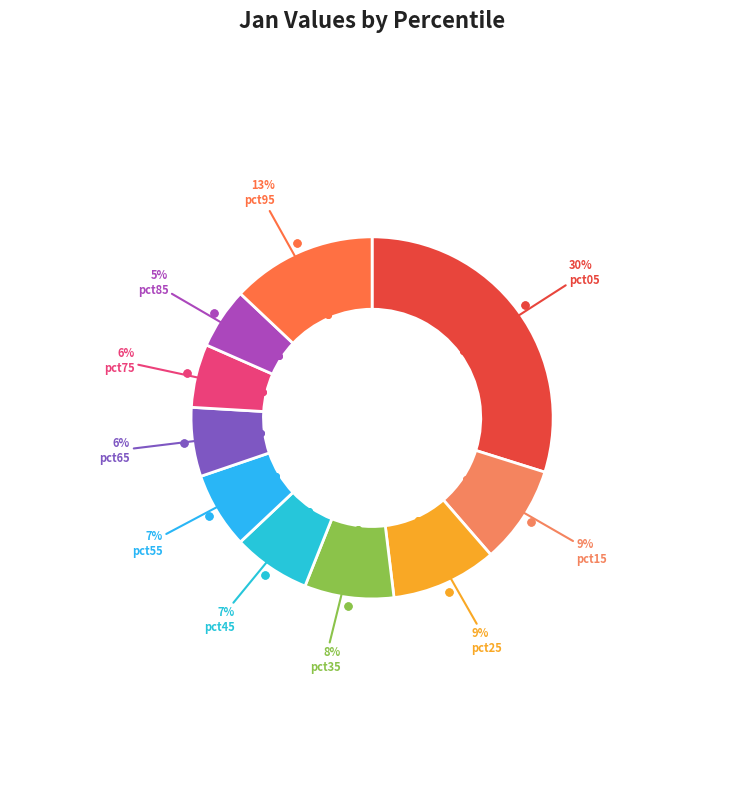

Is it true that pct45 is 1% of the pie?

False